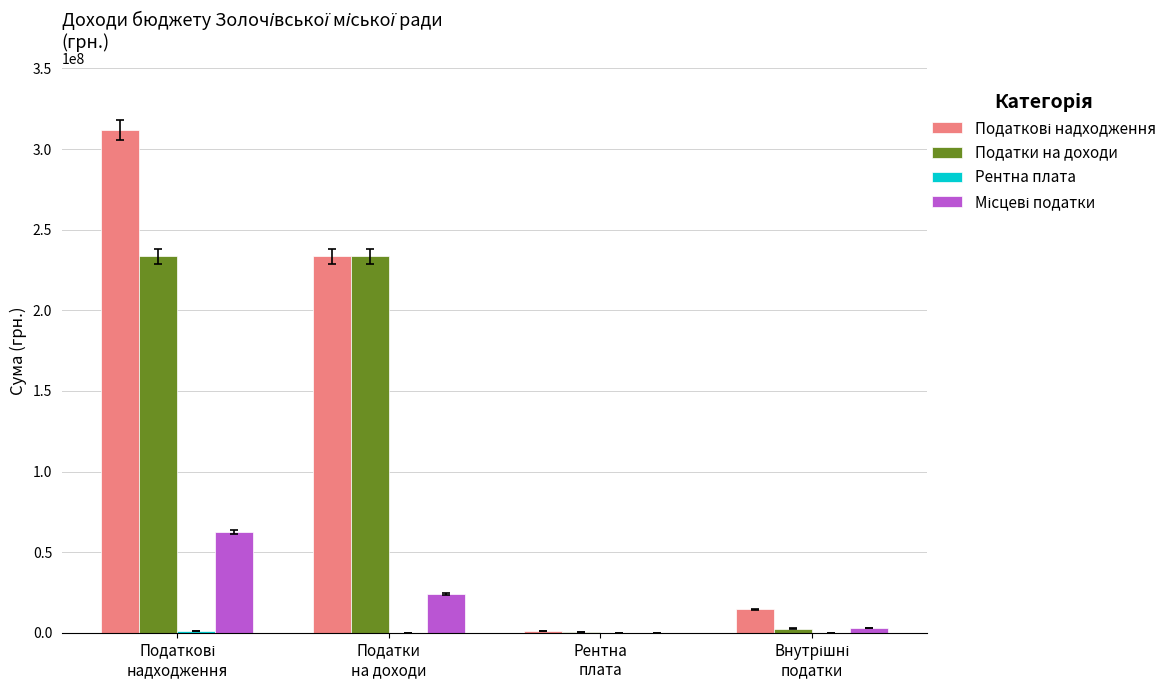

How many groups of bars are there?

4